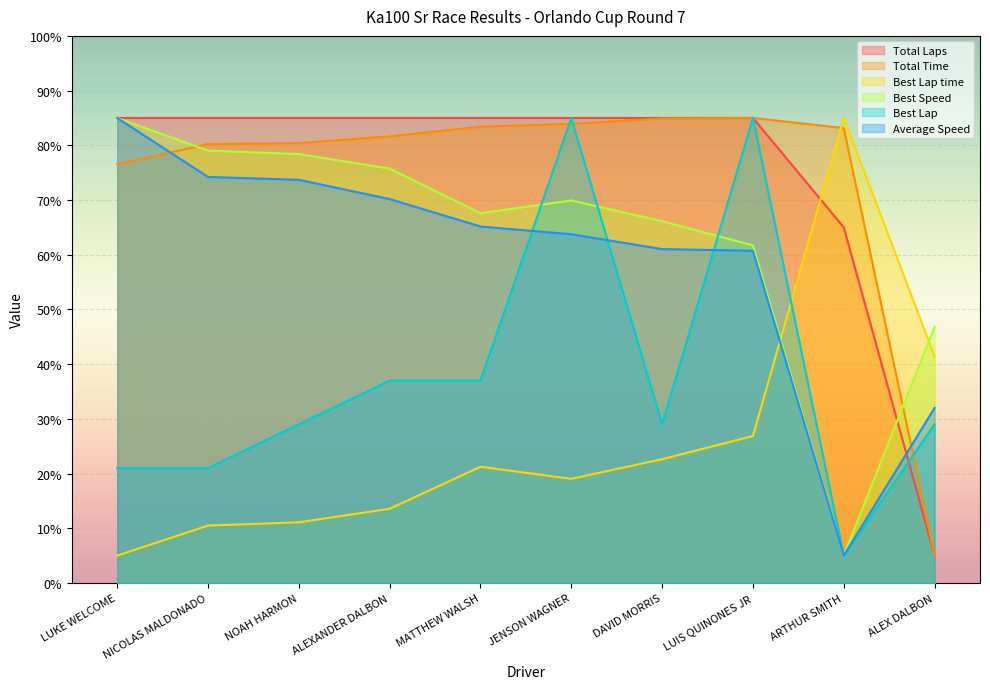

At which category does the chart reach its minimum across all series?

ALEX DALBON